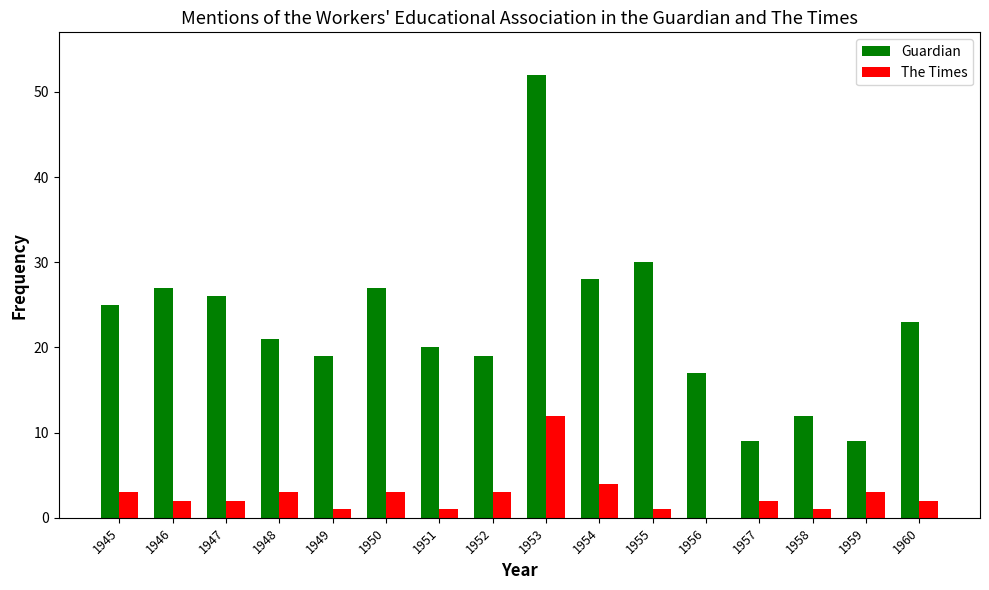

What is the greatest value displayed?

52